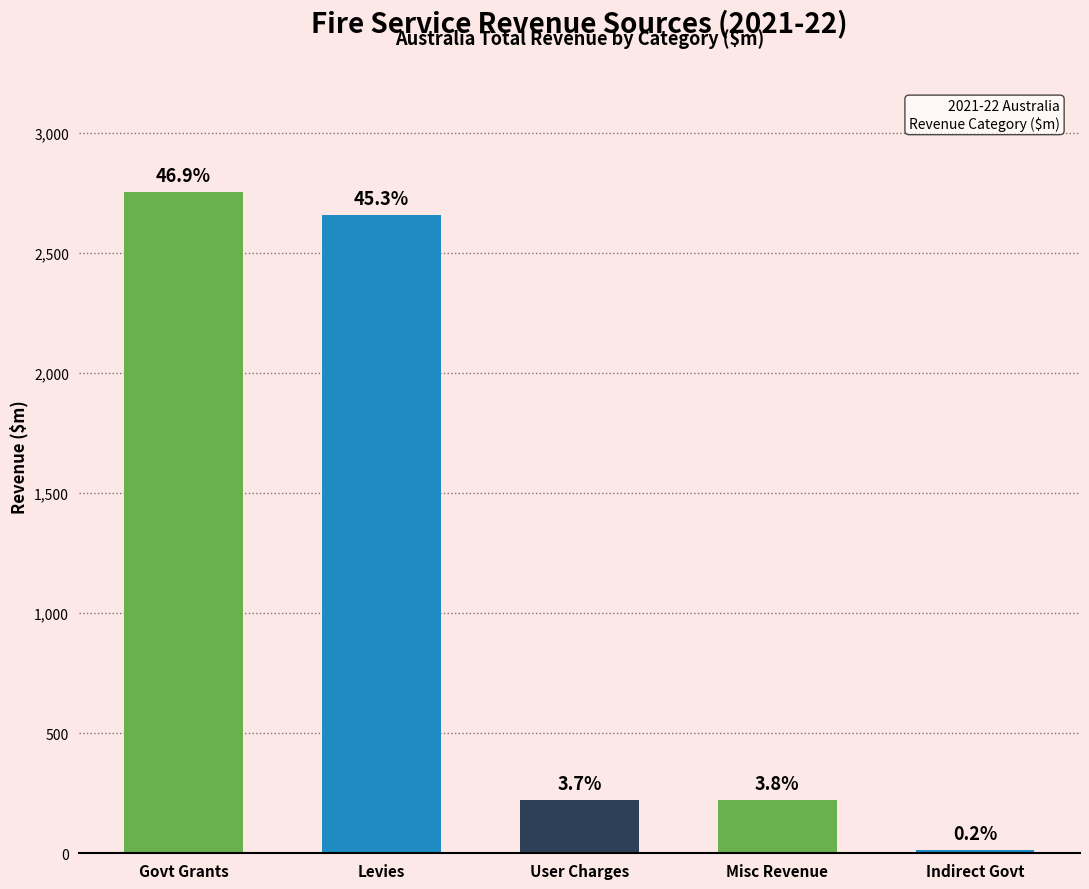

The value at Misc Revenue is 112.5. True or false?

False